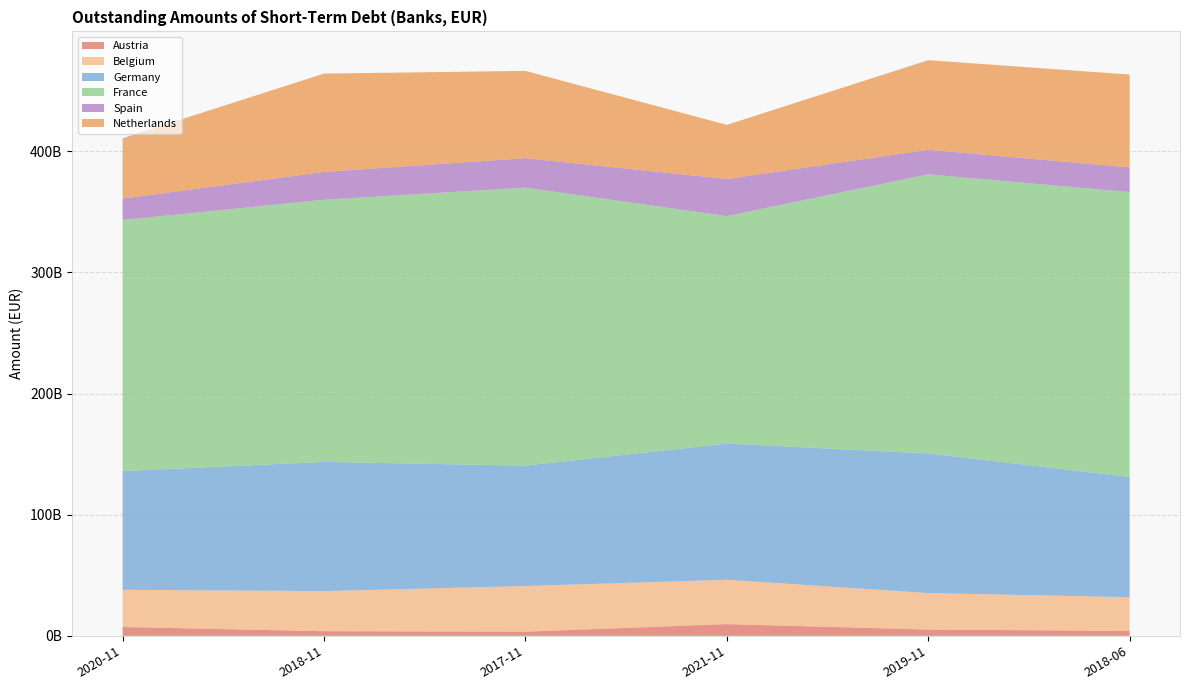

Reading left to right, extract all data points from this chart.

Austria: 7294000000	3840000000	3429000000	9676000000	5200000000	4072000000
Belgium: 30707000000	33091000000	37681000000	36612000000	30115000000	27866000000
Germany: 97965000000	106576000000	99348000000	112335000000	115210000000	99147000000
France: 207259000000	216423000000	229445000000	187801000000	230369000000	235172000000
Spain: 17645000000	22964000000	24356000000	30628000000	20267000000	20361000000
Netherlands: 49839000000	81145000000	72018000000	44653000000	73956000000	76643000000